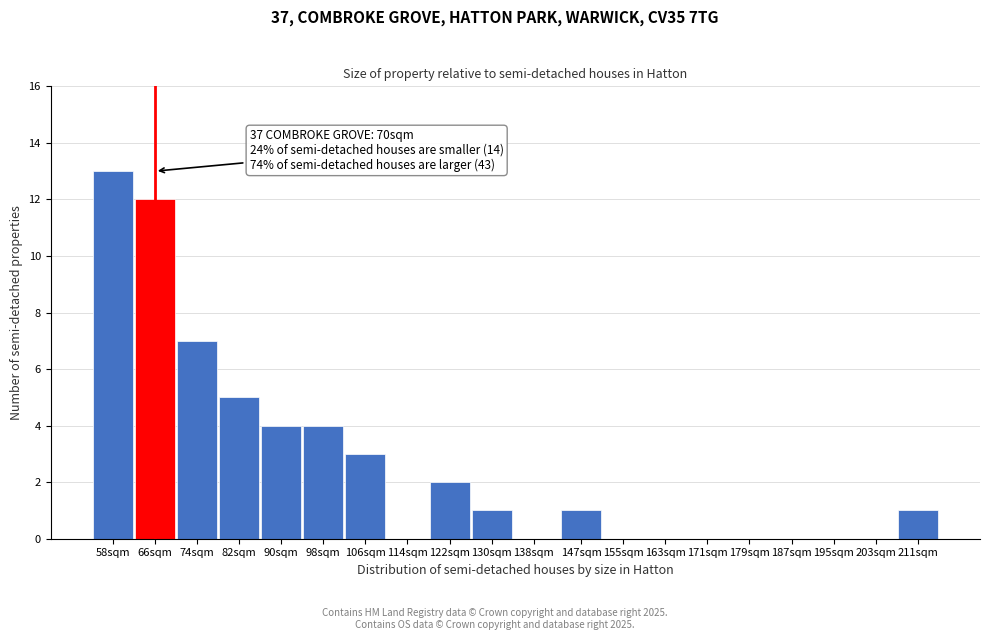

Reading left to right, list all the values displayed in this chart.

58sqm=13	66sqm=12	74sqm=7	82sqm=5	90sqm=4	98sqm=4	106sqm=3	114sqm=0	122sqm=2	130sqm=1	138sqm=0	147sqm=1	155sqm=0	163sqm=0	171sqm=0	179sqm=0	187sqm=0	195sqm=0	203sqm=0	211sqm=1